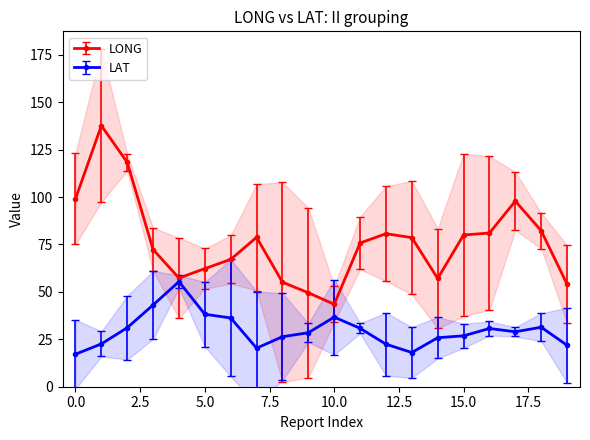

Which has a higher value, 90 or 22?

90